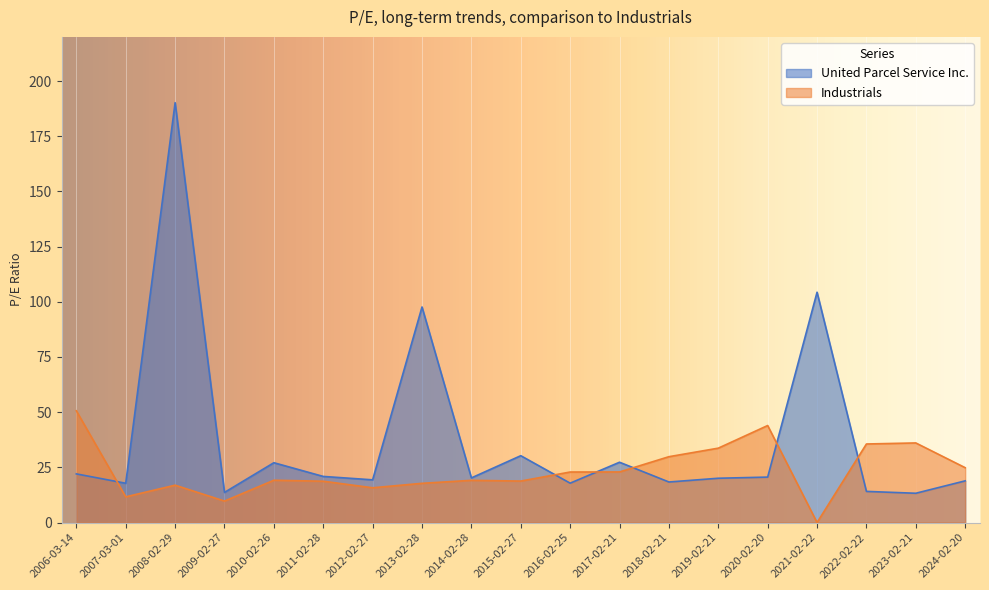

What are all the series names shown in the legend?

United Parcel Service Inc., Industrials